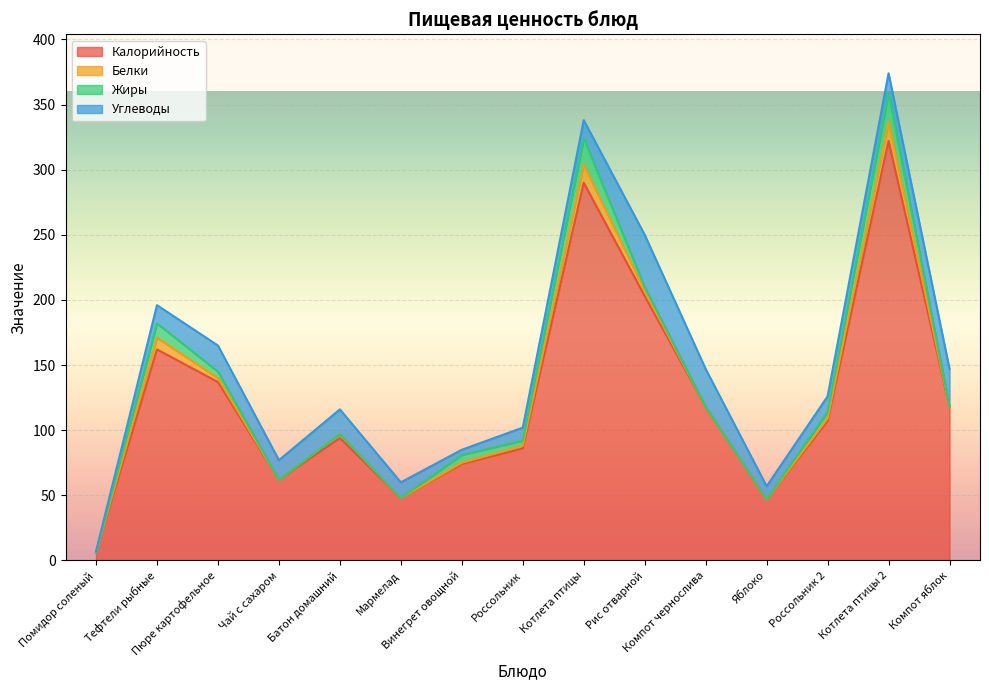

After their last crossing, which series has the higher values: Жиры or Углеводы?

Углеводы